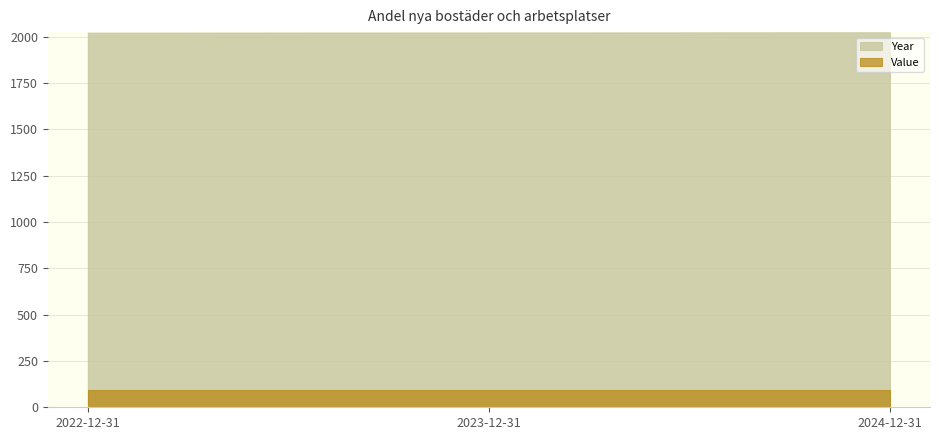

Which series has the largest range (max minus min)?

Year